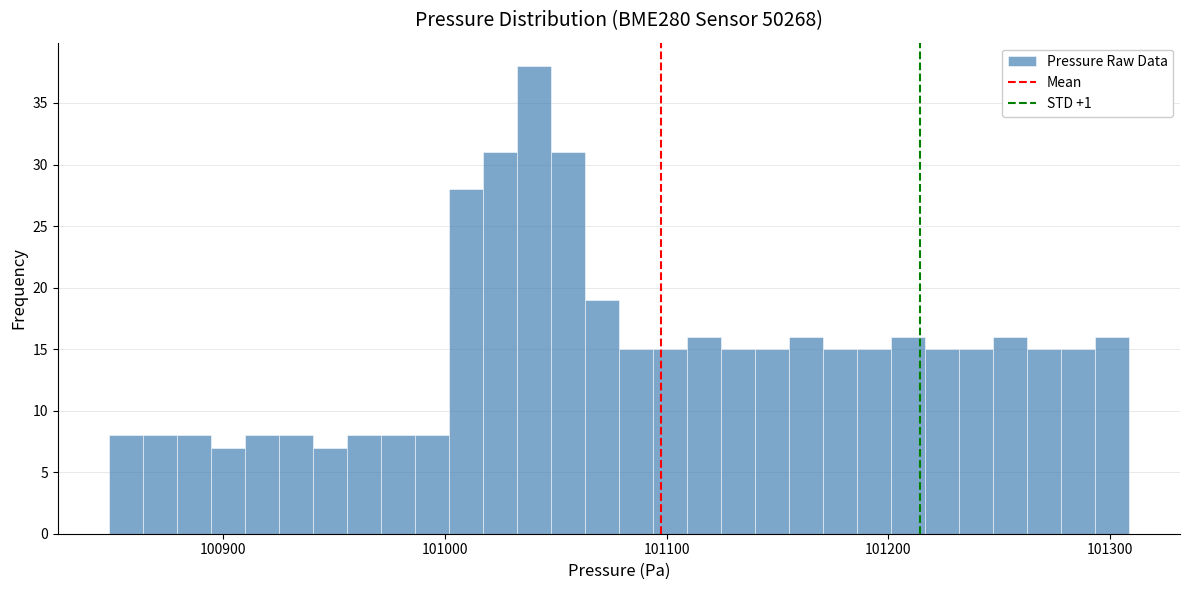

Read against the x-axis, roughly where is the centre of the tallest bar?

101040